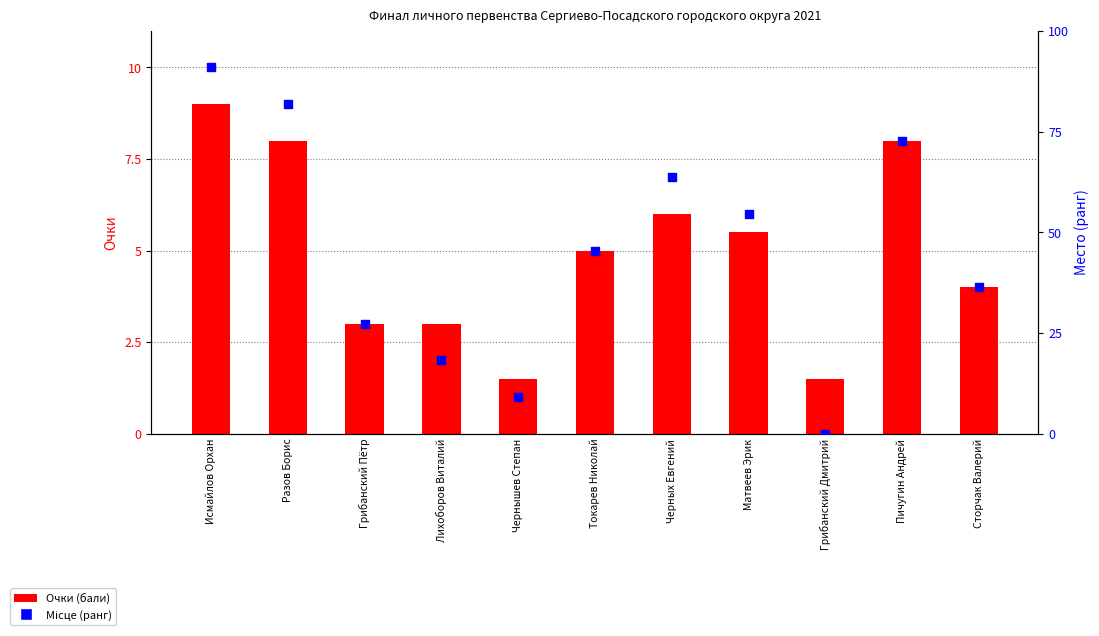

Is the value of Очки at Токарев Николай greater than the value of Місце (ранг) at Пичугин Андрей?

No